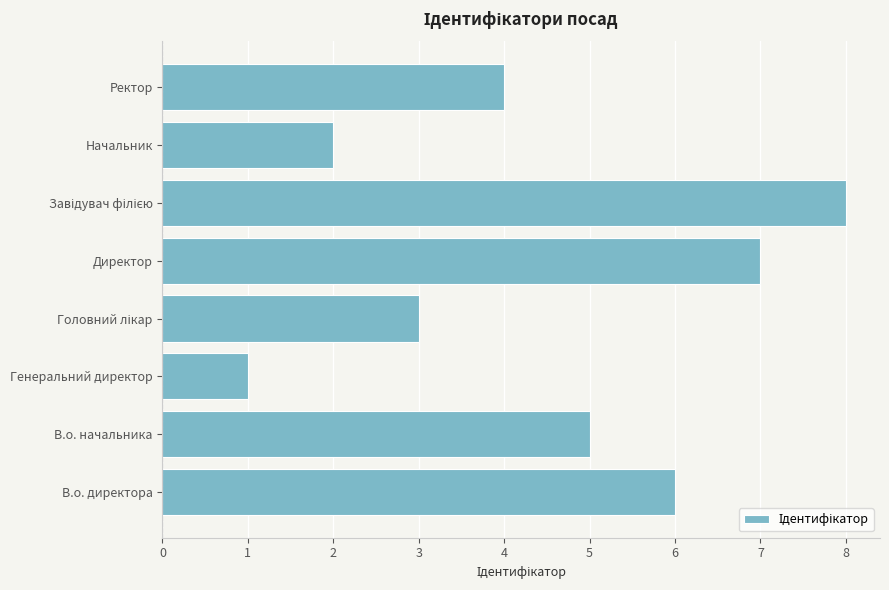

Approximately how many times larger is the value at Директор compared to Начальник?

3.5